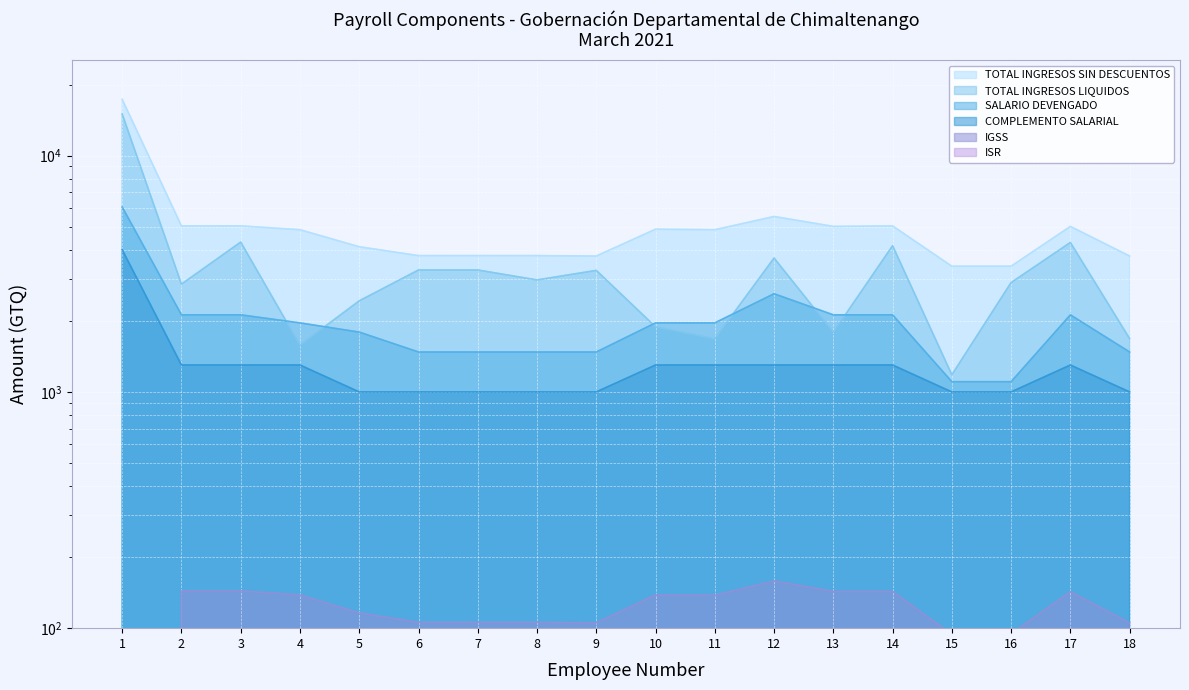

Which series has the largest total across all categories?

TOTAL INGRESOS SIN DESCUENTOS